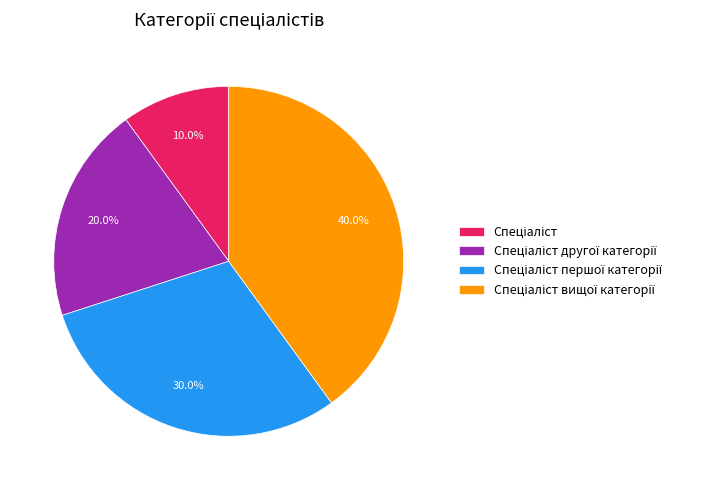

Is there a majority slice in this chart?

No